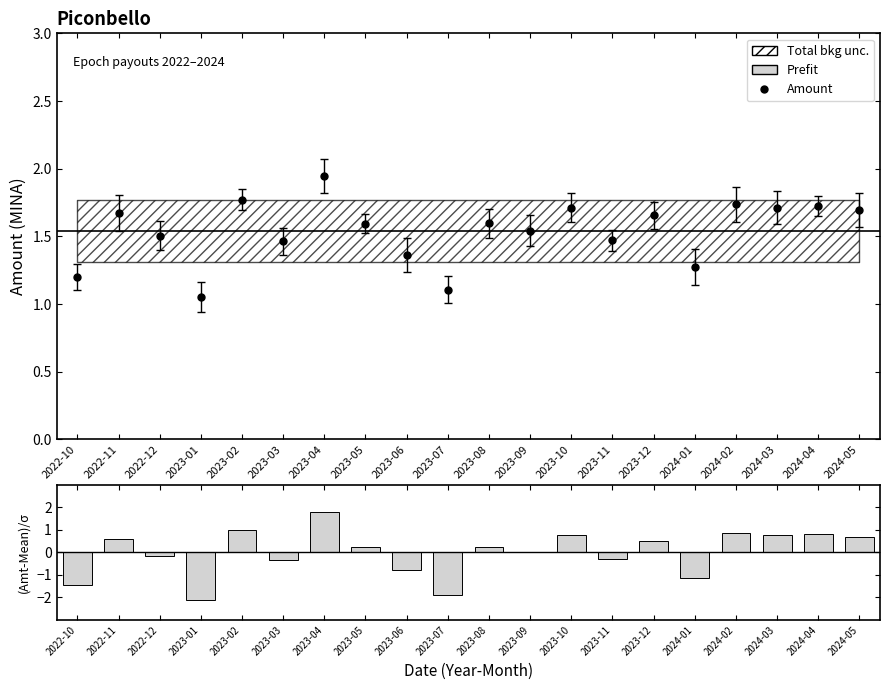

The value at 2024-03 is 1.7. True or false?

True